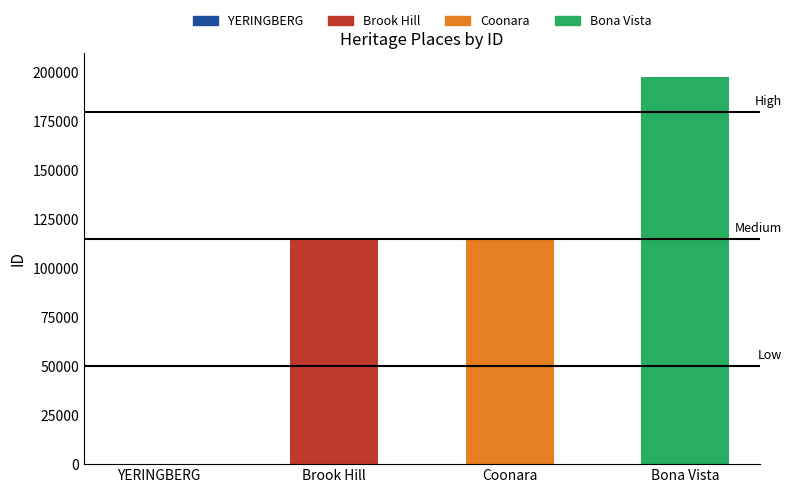

Count the number of data series in this chart.

1